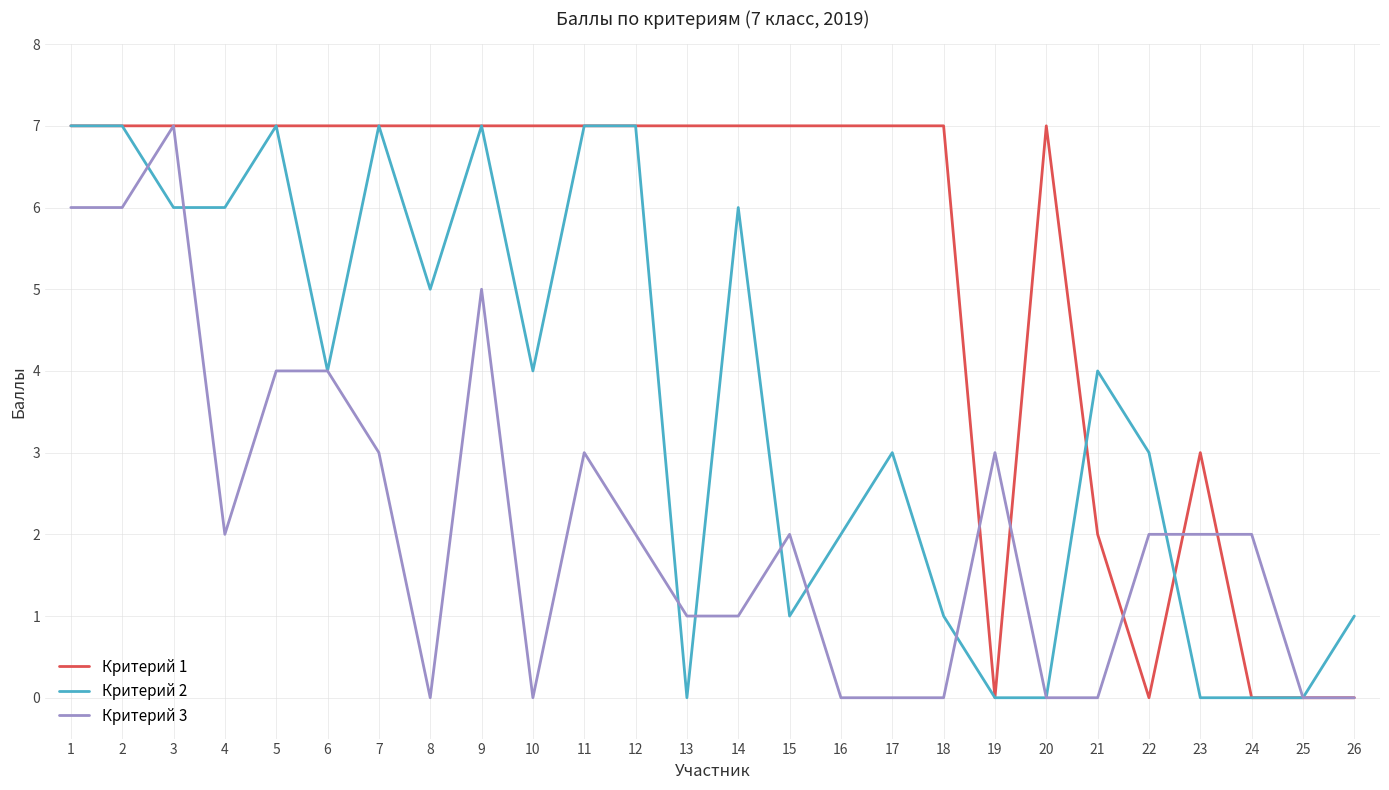

Is the value of Критерий 2 at 8 greater than the value of Критерий 1 at 12?

No